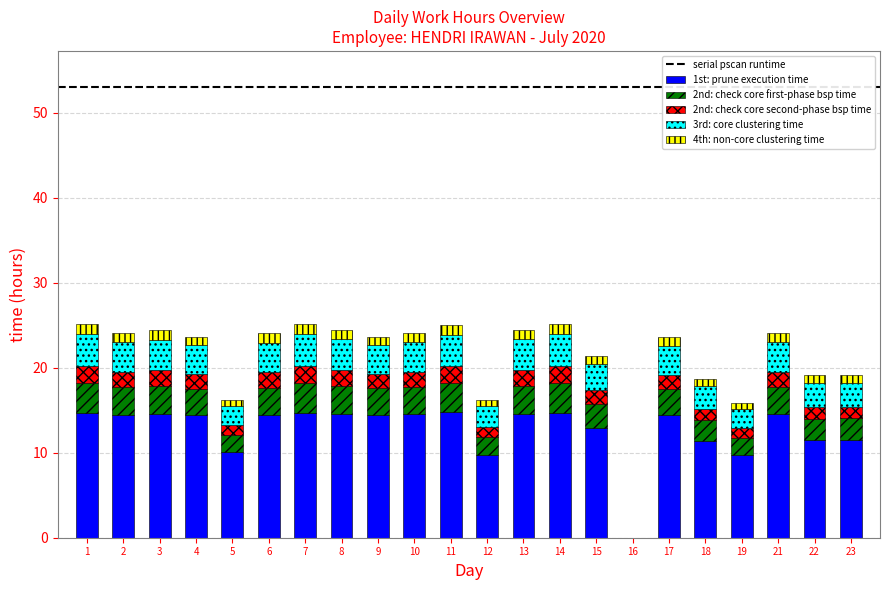

The 1st: prune execution time series shows 18.6 at 22. True or false?

False